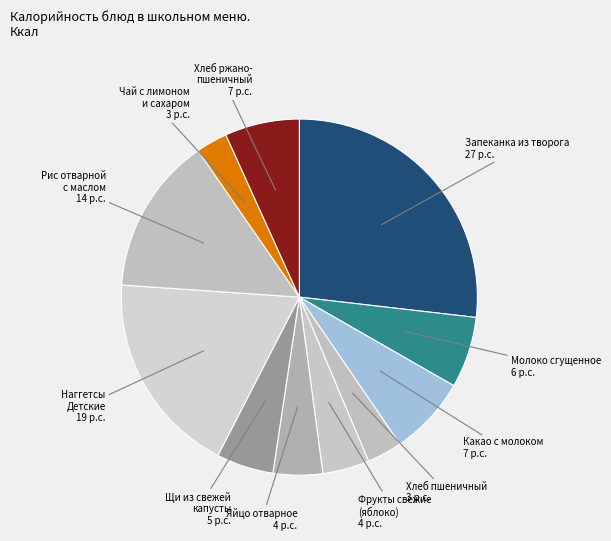

How many segments does this pie chart have?

11